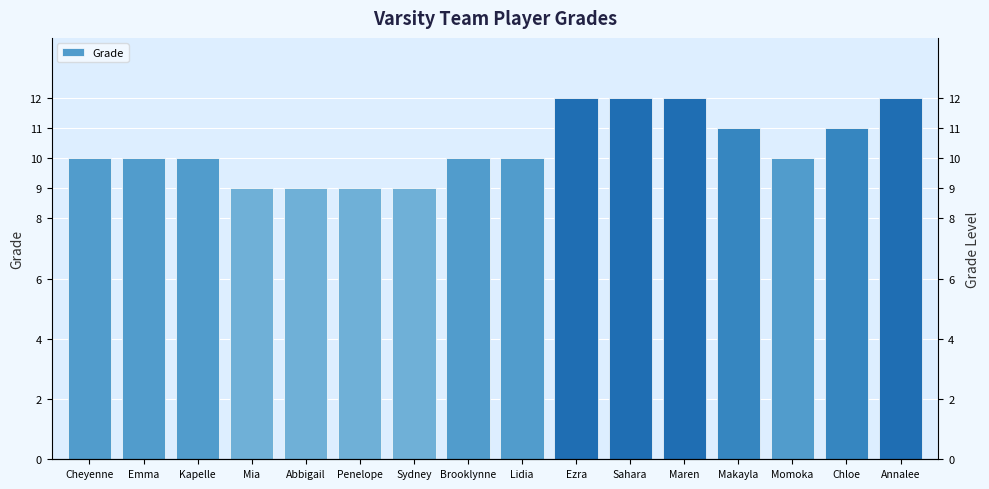

Reading left to right, what are all the values shown in this chart?

10	10	10	9	9	9	9	10	10	12	12	12	11	10	11	12